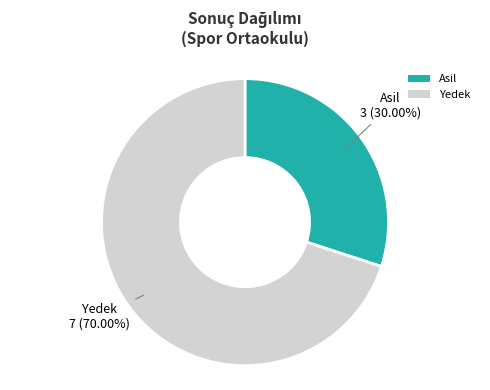

To the nearest percent, what is the difference between the Asil and Yedek slice percentages?

40%